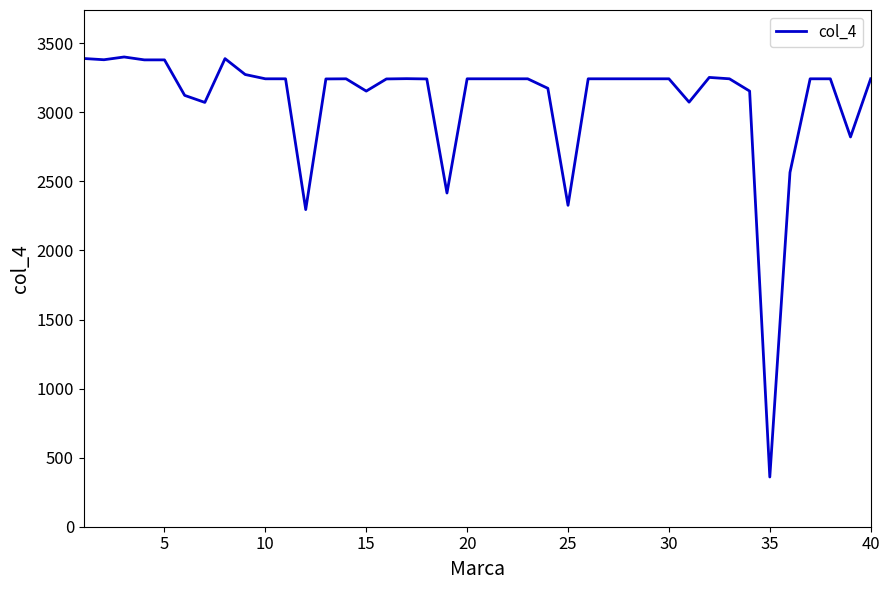

What is the minimum value shown in the chart?

360